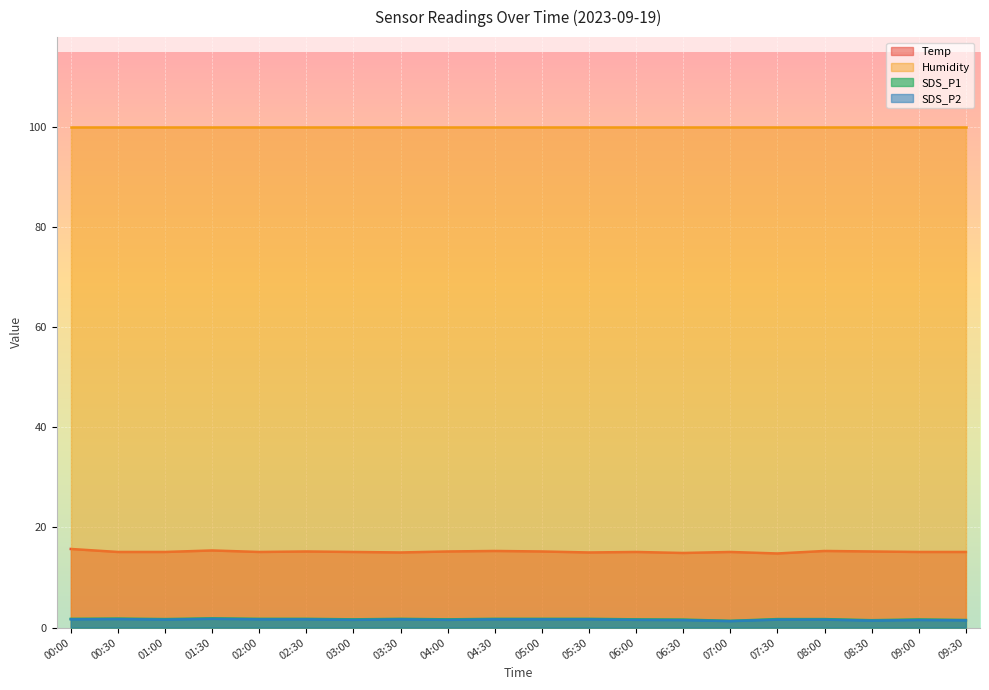

The SDS_P2 series shows 1.4 at 08:30. True or false?

True